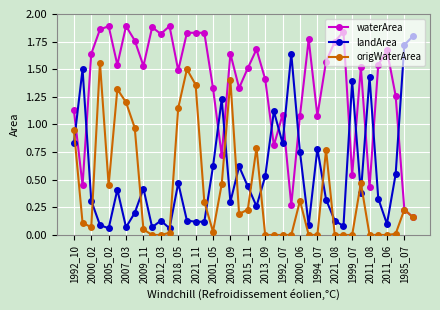

How many lines are shown in the chart?

3